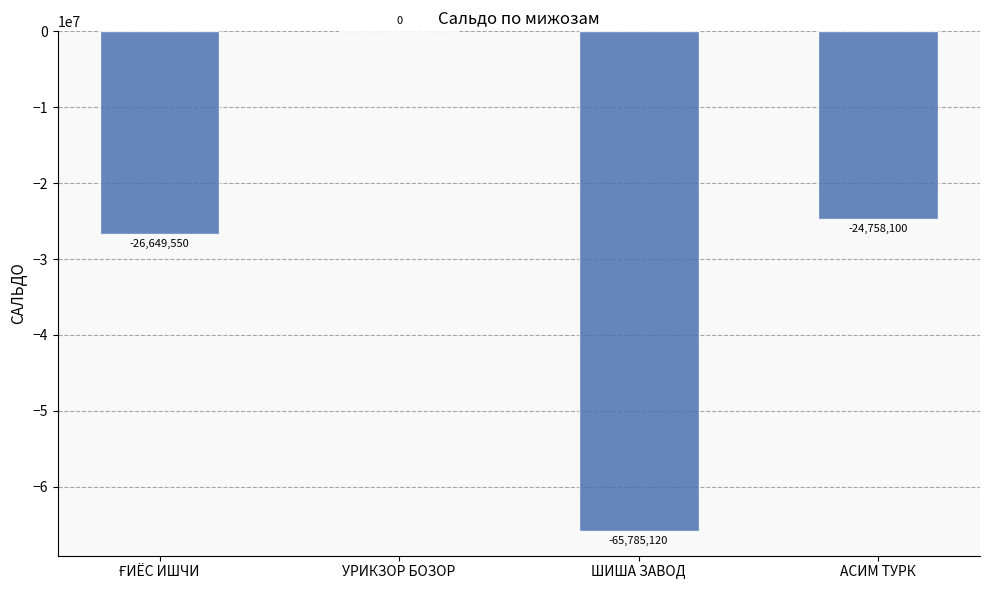

Is it true that the value at УРИКЗОР БОЗОР is -34811303?

False